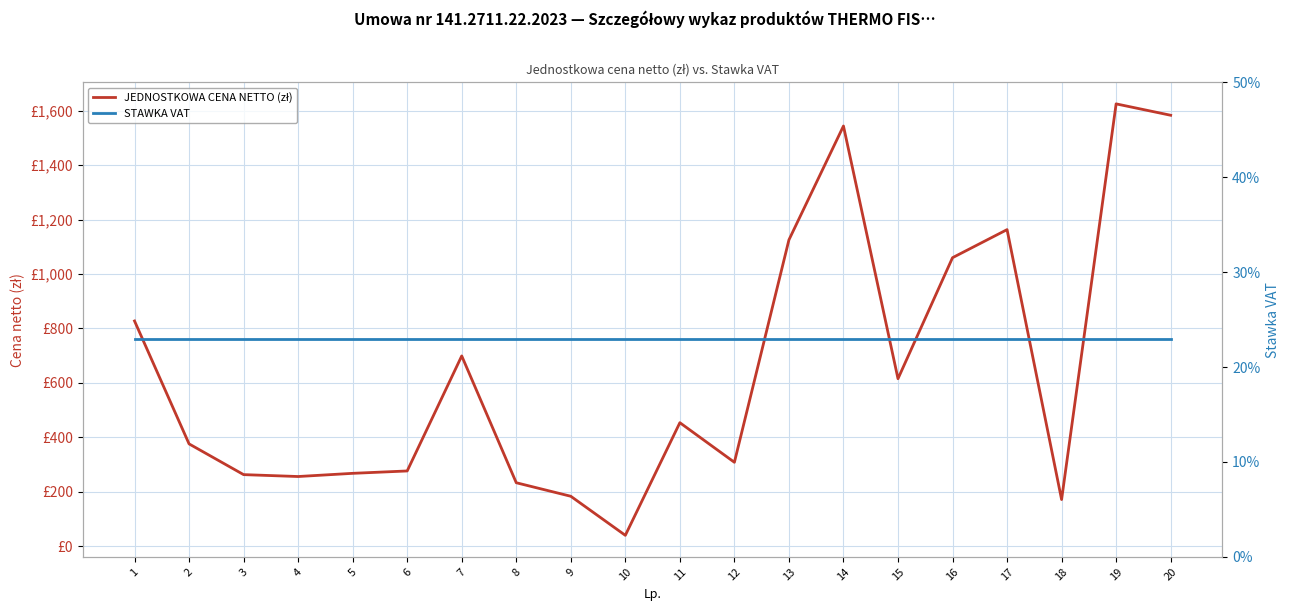

What is the highest value of the JEDNOSTKOWA CENA NETTO (zł) series?

1624.5